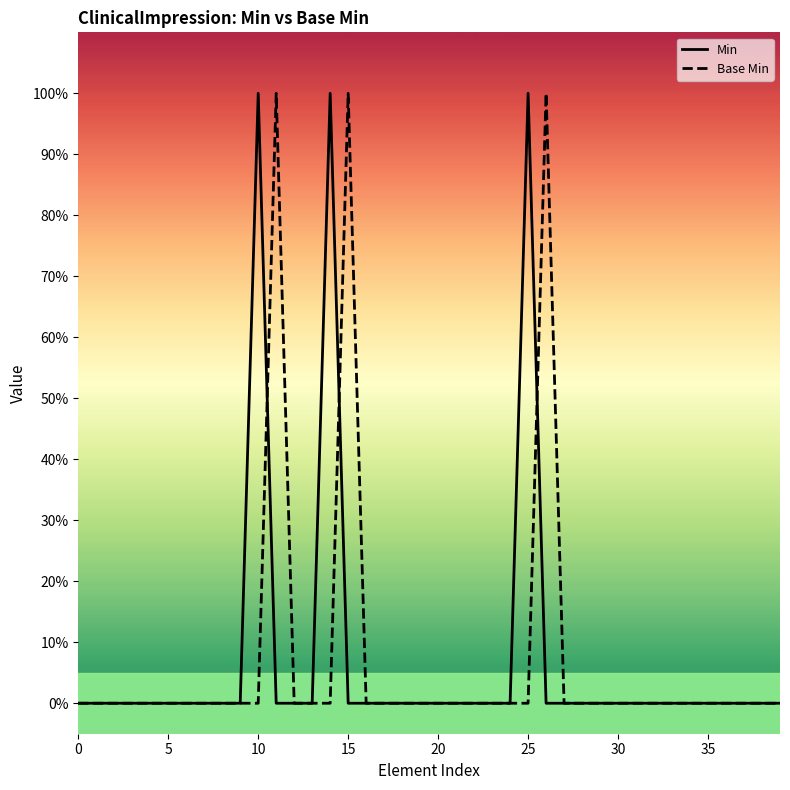

True or false: Min has more than 2 interior local peaks.

True